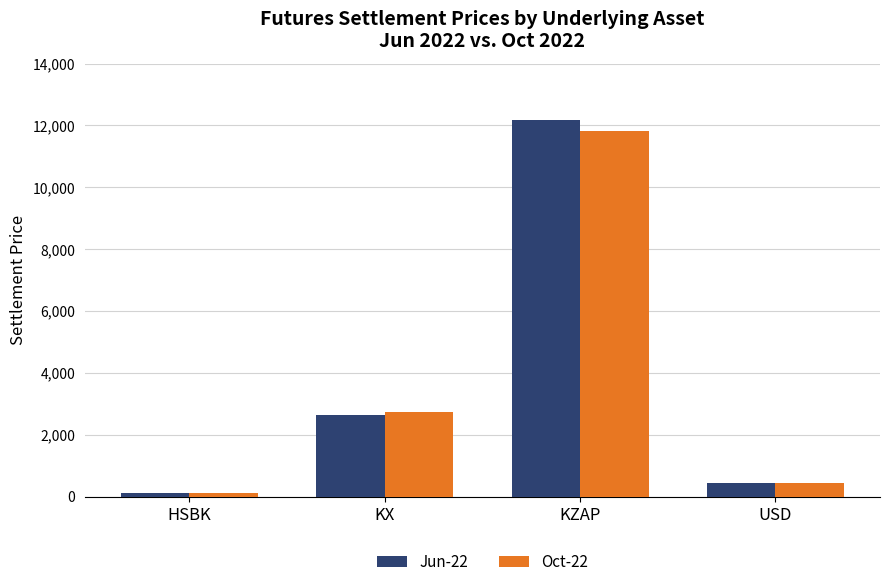

The Oct-22 series shows 1536.3 at KX. True or false?

False